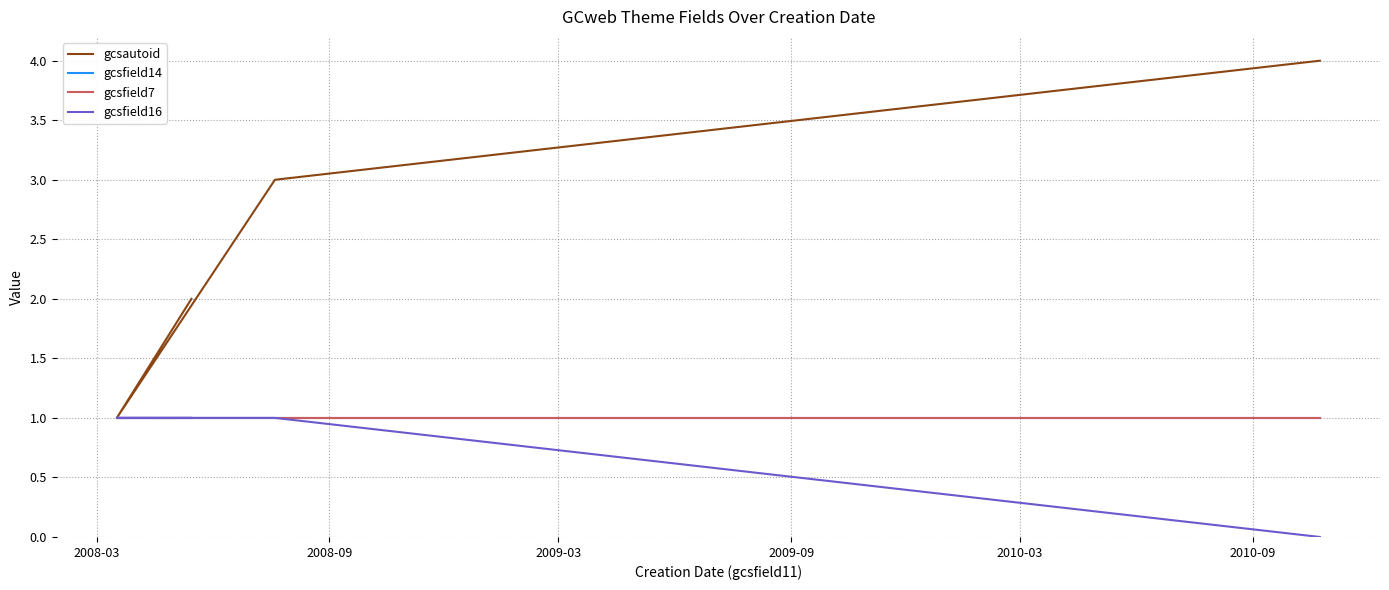

Reading right to left, list all the values displayed in this chart.

gcsautoid: 4	3	1	2
gcsfield14: 1	1	1	1
gcsfield7: 1	1	1	1
gcsfield16: 0	1	1	1